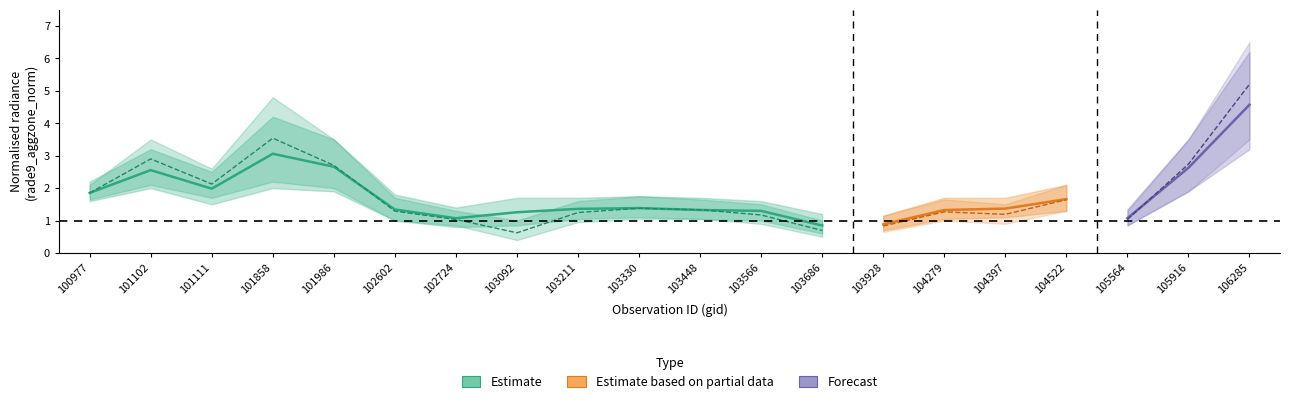

How many interior local peaks does the rade9_aggzone_norm series have?

4